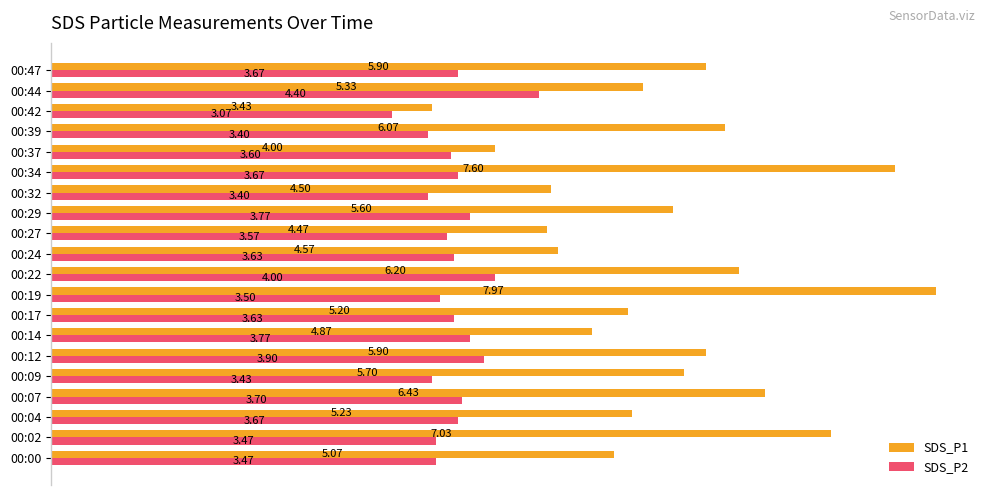

What is the total value across all series at 00:07?

10.1